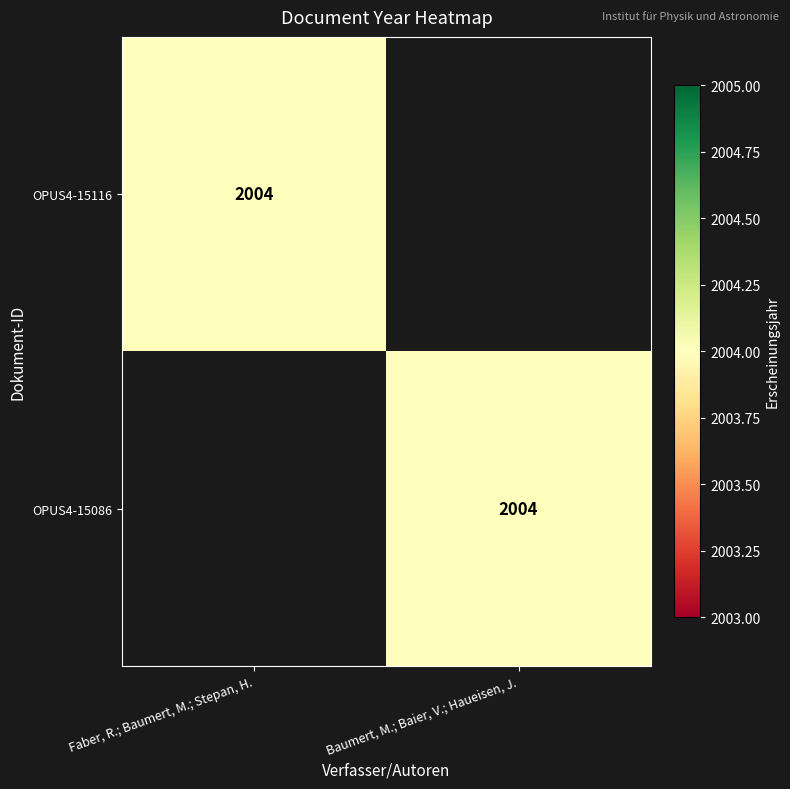

Is it true that OPUS4-15116 equals 1238 at Faber, R.; Baumert, M.; Stepan, H.?

False